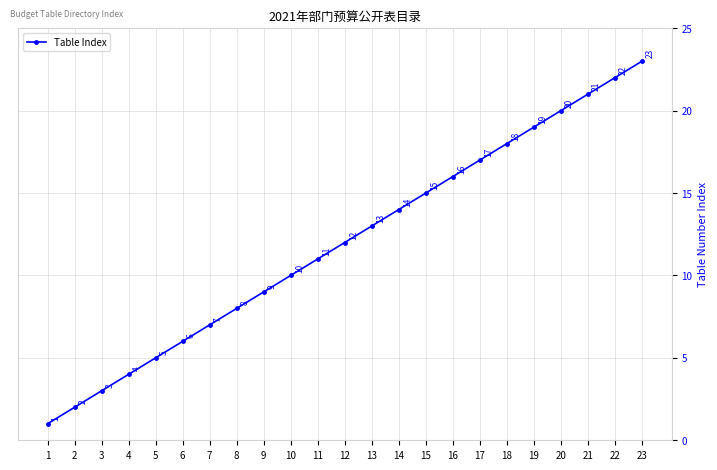

Reading right to left, what are all the values shown in this chart?

23	22	21	20	19	18	17	16	15	14	13	12	11	10	9	8	7	6	5	4	3	2	1